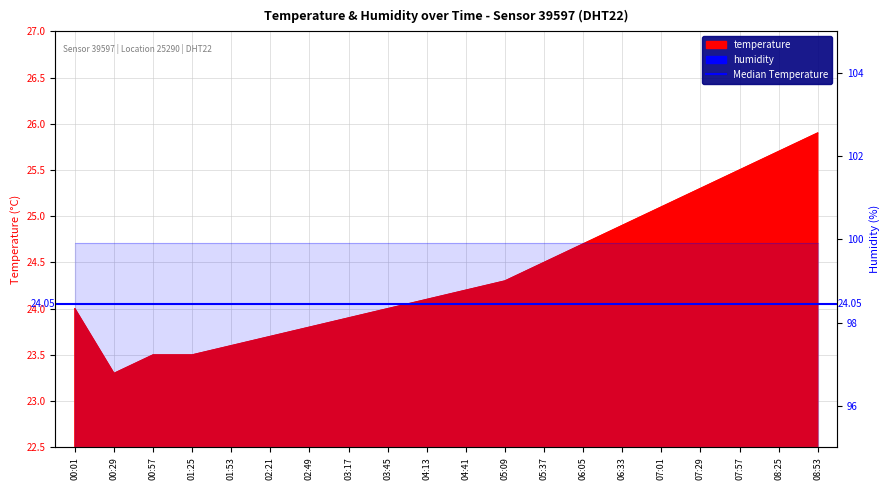

Which has a higher value, 06:33 or 01:25?

06:33